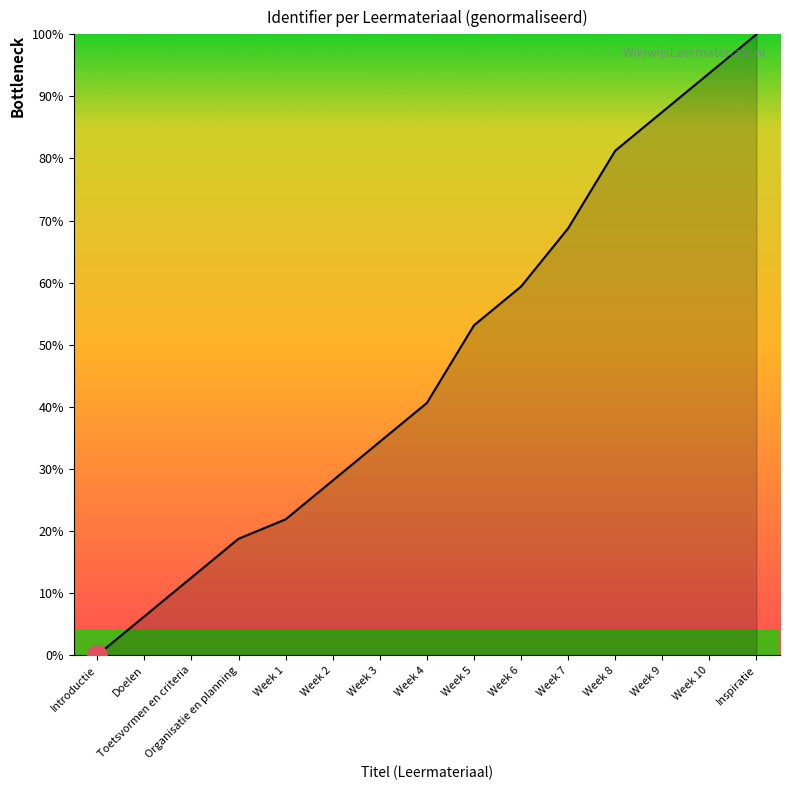

Rank the categories by value from lowest to highest.

Introductie, Doelen, Toetsvormen en criteria, Organisatie en planning, Week 1, Week 2, Week 3, Week 4, Week 5, Week 6, Week 7, Week 8, Week 9, Week 10, Inspiratie